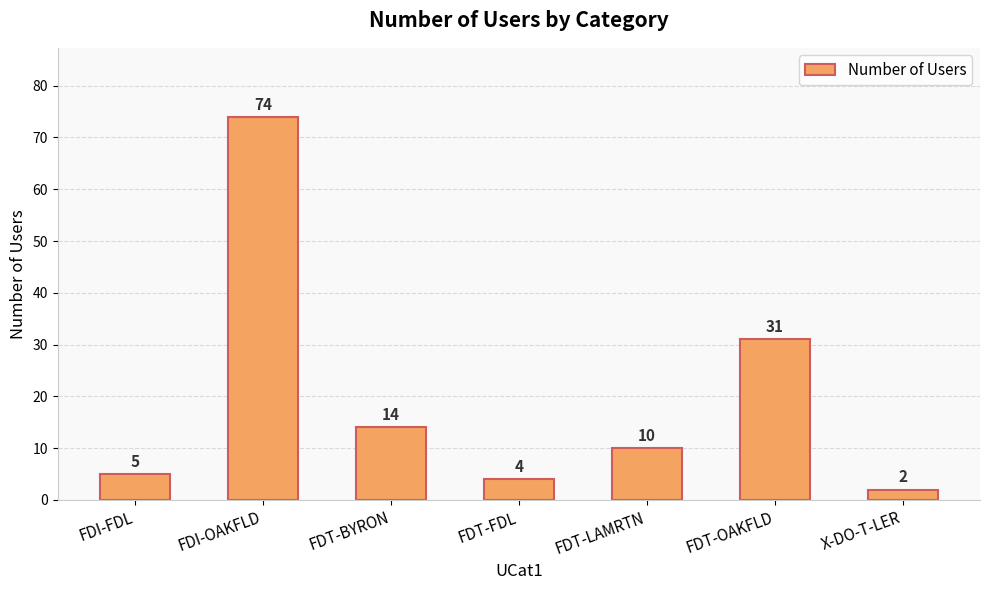

At which category does the chart reach its minimum across all series?

X-DO-T-LER